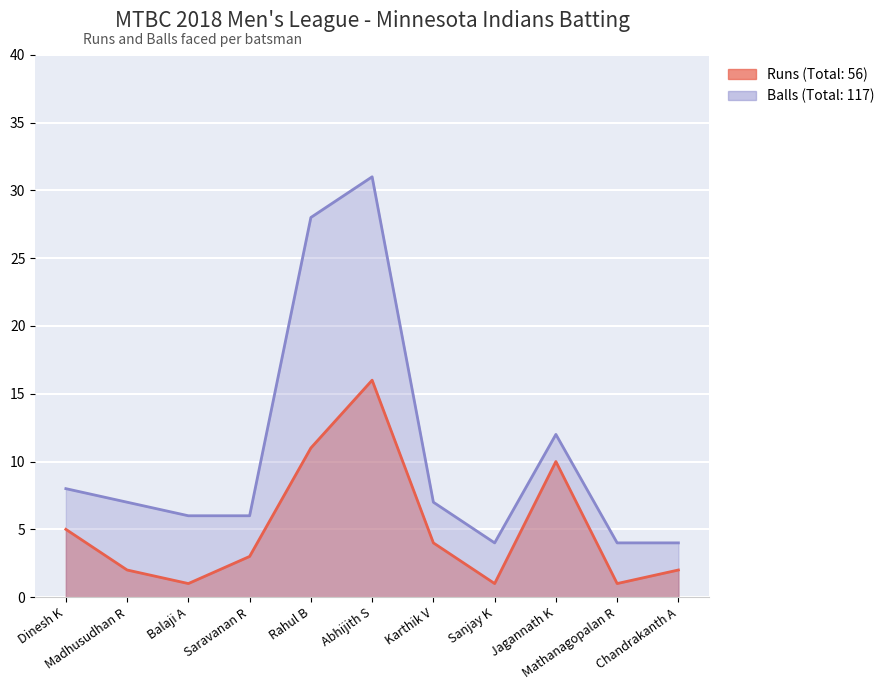

Reading left to right, transcribe all the data shown in this chart.

Minnesota Indians Runs: 5	2	1	3	11	16	4	1	10	1	2
Minnesota Indians Balls: 8	7	6	6	28	31	7	4	12	4	4